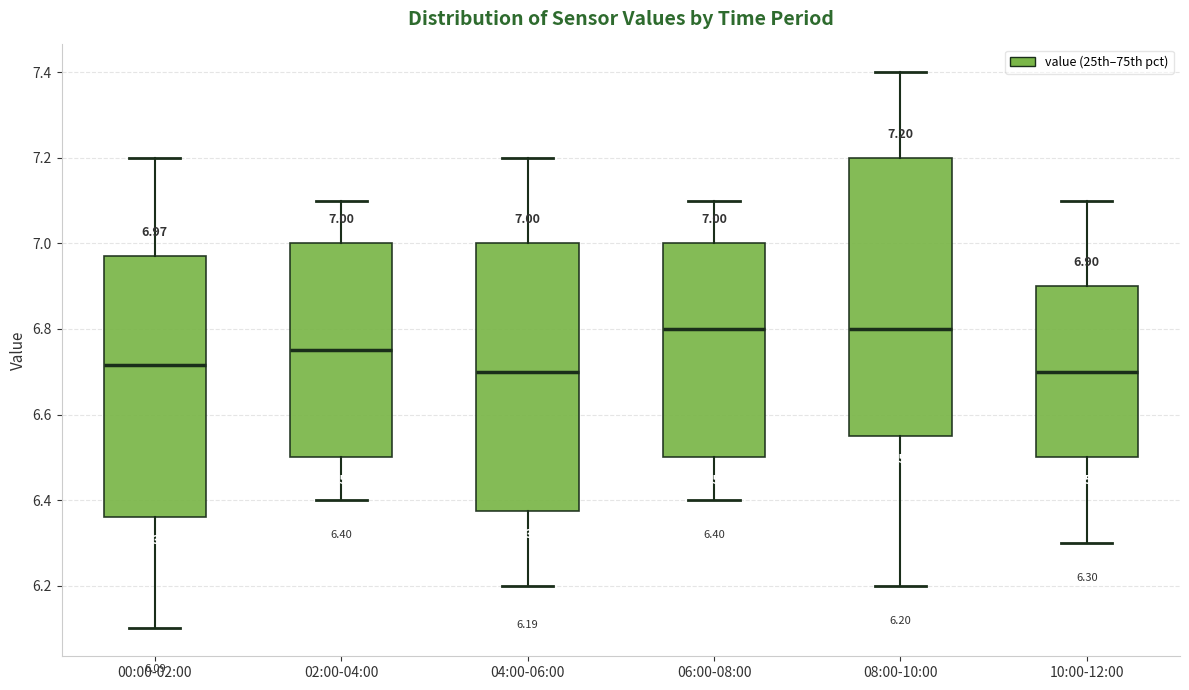

Which box is the tallest, from its lower edge to its upper edge?

08:00-10:00